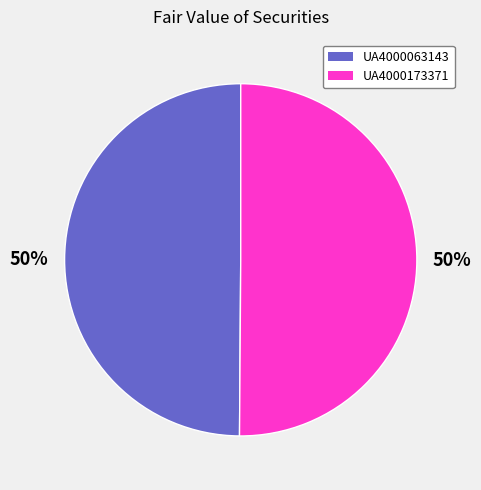

Combined, do UA4000173371 and UA4000063143 account for over 50%?

Yes